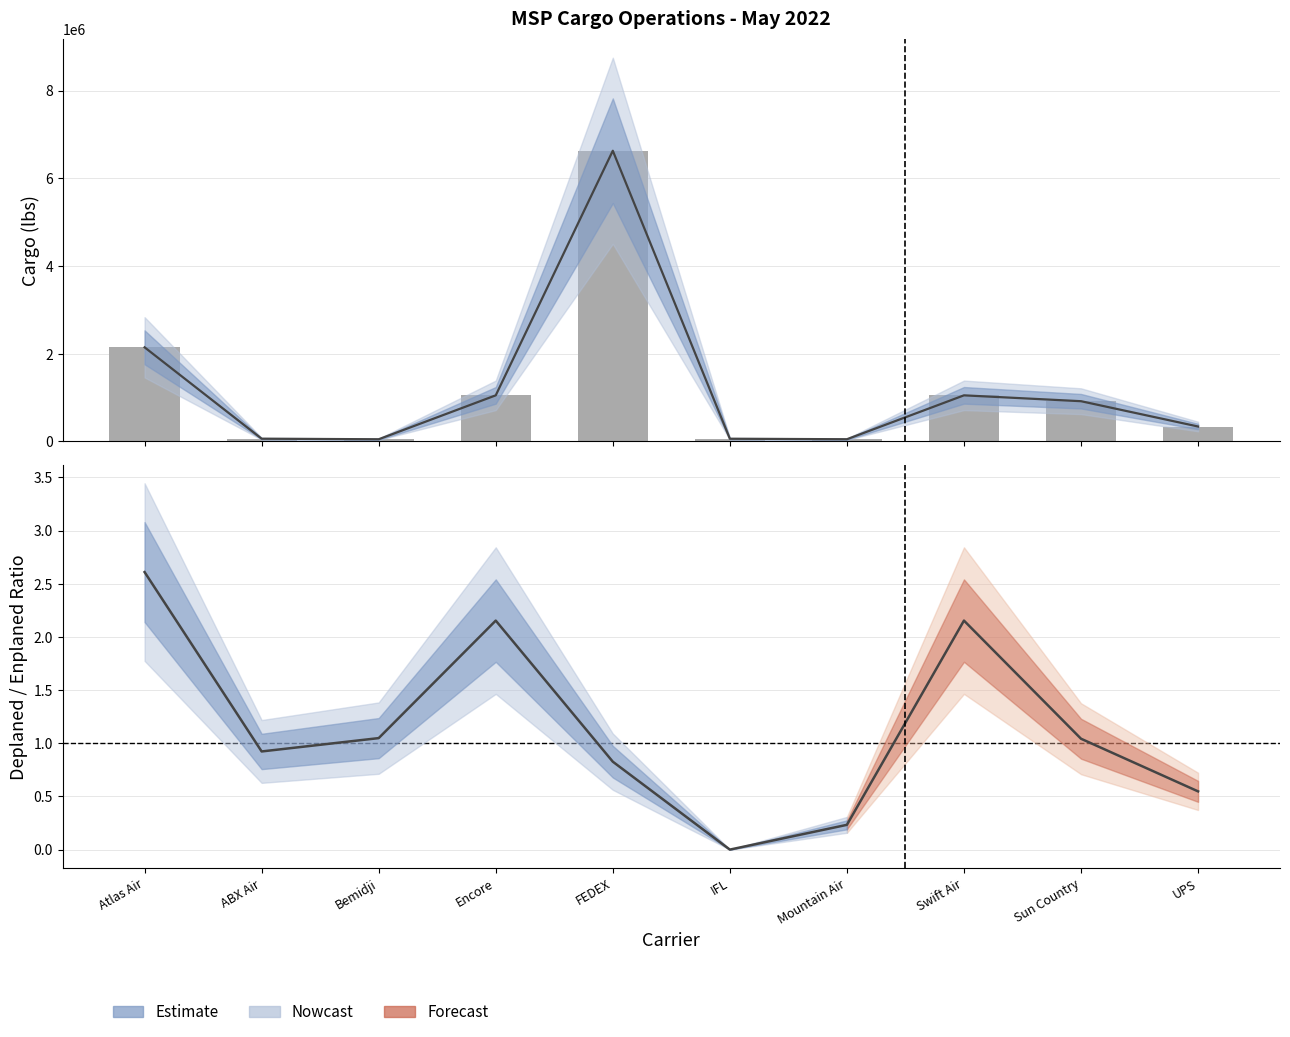

Is the value of Deplaned/Enplaned Ratio at FEDEX greater than the value of Freight Deplaned at IFL?

No